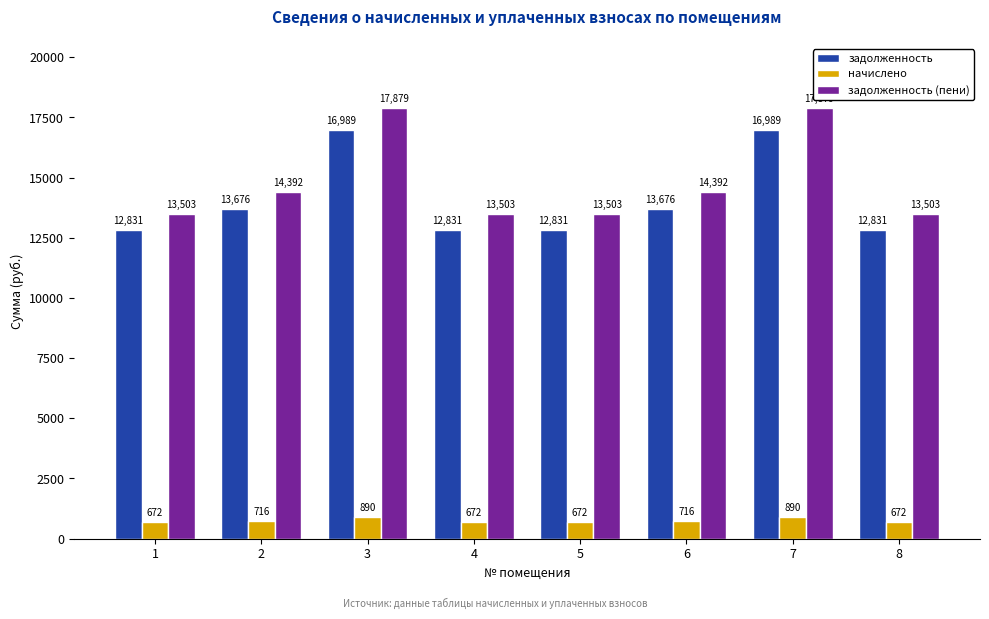

What is the lowest value of the задолженность series?

12831.2